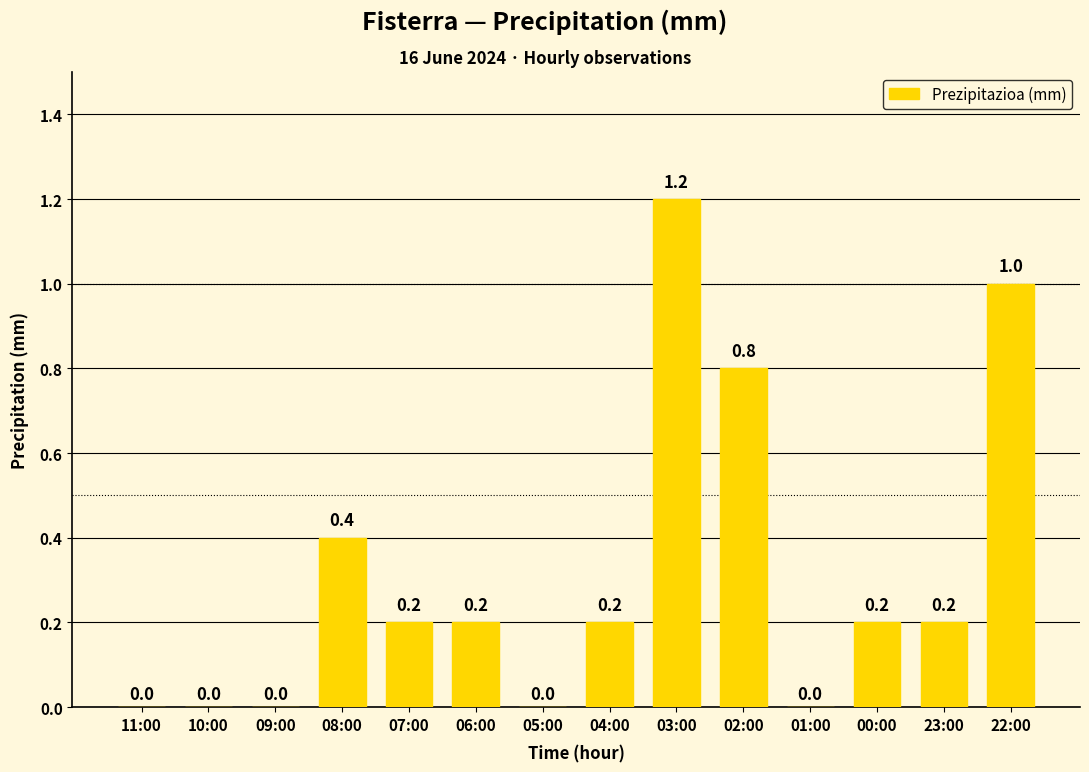

Between 11:00 and 23:00, which is larger?

23:00